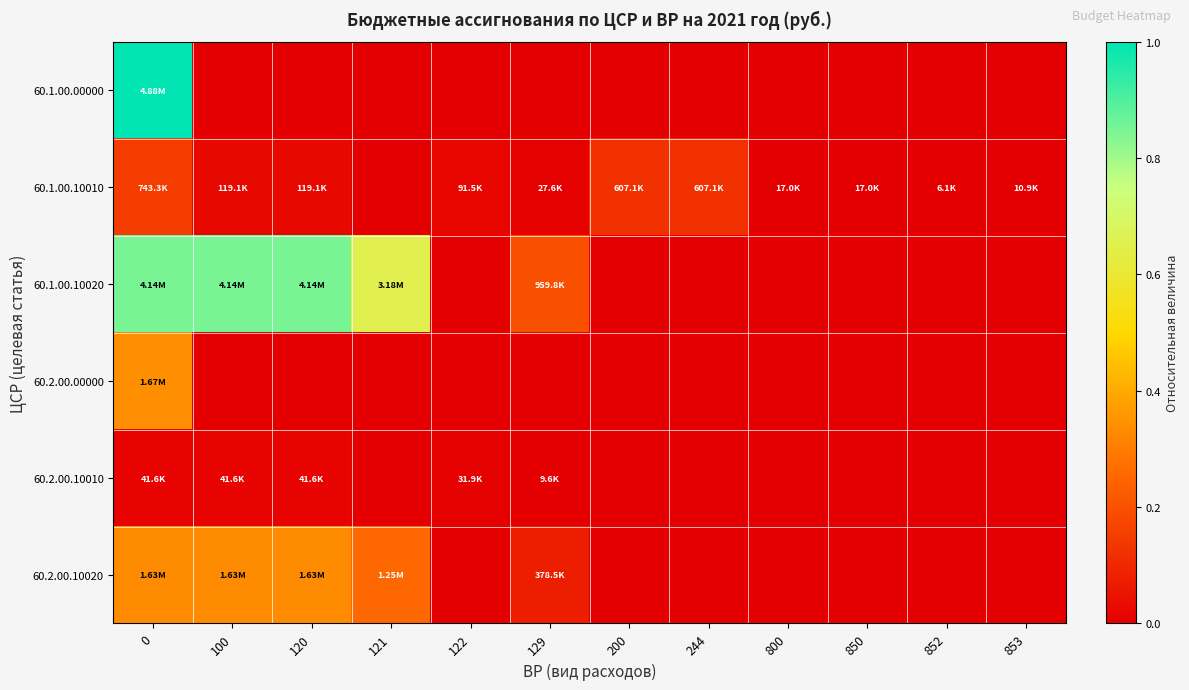

Reading left to right, extract all data points from this chart.

60.1.00.00000: 0=1.0	100=0.0	120=0.0	121=0.0	122=0.0	129=0.0	200=0.0	244=0.0	800=0.0	850=0.0	852=0.0	853=0.0
60.1.00.10010: 0=0.2	100=0.0	120=0.0	121=0.0	122=0.0	129=0.0	200=0.1	244=0.1	800=0.0	850=0.0	852=0.0	853=0.0
60.1.00.10020: 0=0.8	100=0.8	120=0.8	121=0.7	122=0.0	129=0.2	200=0.0	244=0.0	800=0.0	850=0.0	852=0.0	853=0.0
60.2.00.00000: 0=0.3	100=0.0	120=0.0	121=0.0	122=0.0	129=0.0	200=0.0	244=0.0	800=0.0	850=0.0	852=0.0	853=0.0
60.2.00.10010: 0=0.0	100=0.0	120=0.0	121=0.0	122=0.0	129=0.0	200=0.0	244=0.0	800=0.0	850=0.0	852=0.0	853=0.0
60.2.00.10020: 0=0.3	100=0.3	120=0.3	121=0.3	122=0.0	129=0.1	200=0.0	244=0.0	800=0.0	850=0.0	852=0.0	853=0.0